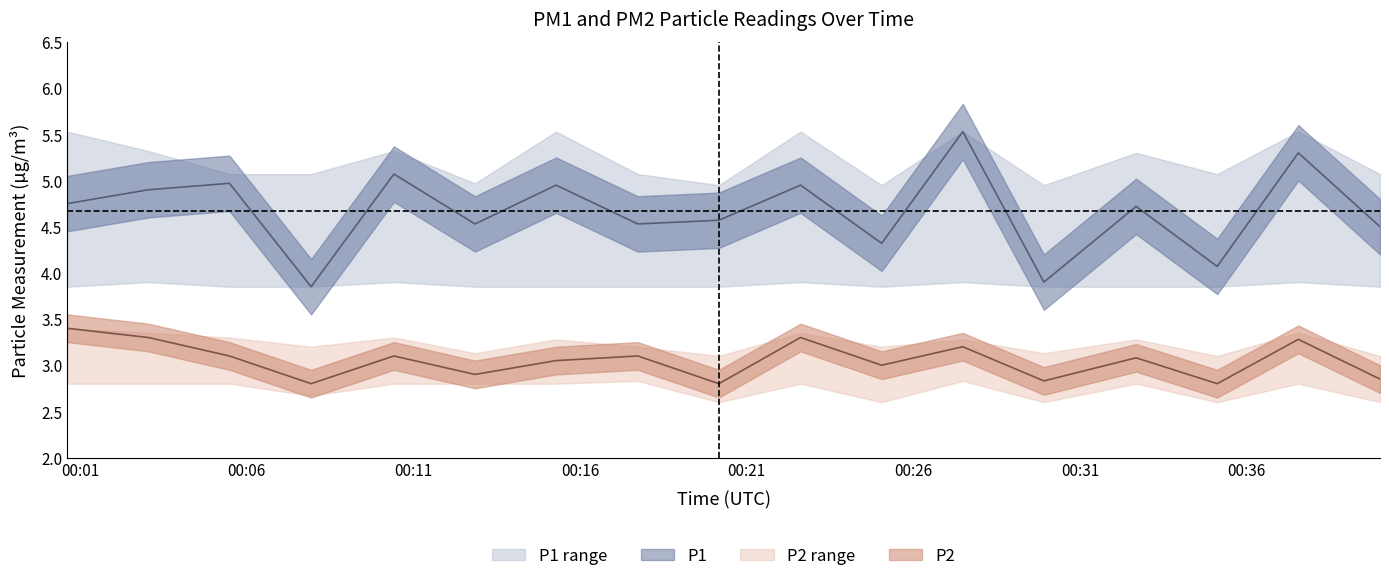

What is the average value of the P1 series?

4.7